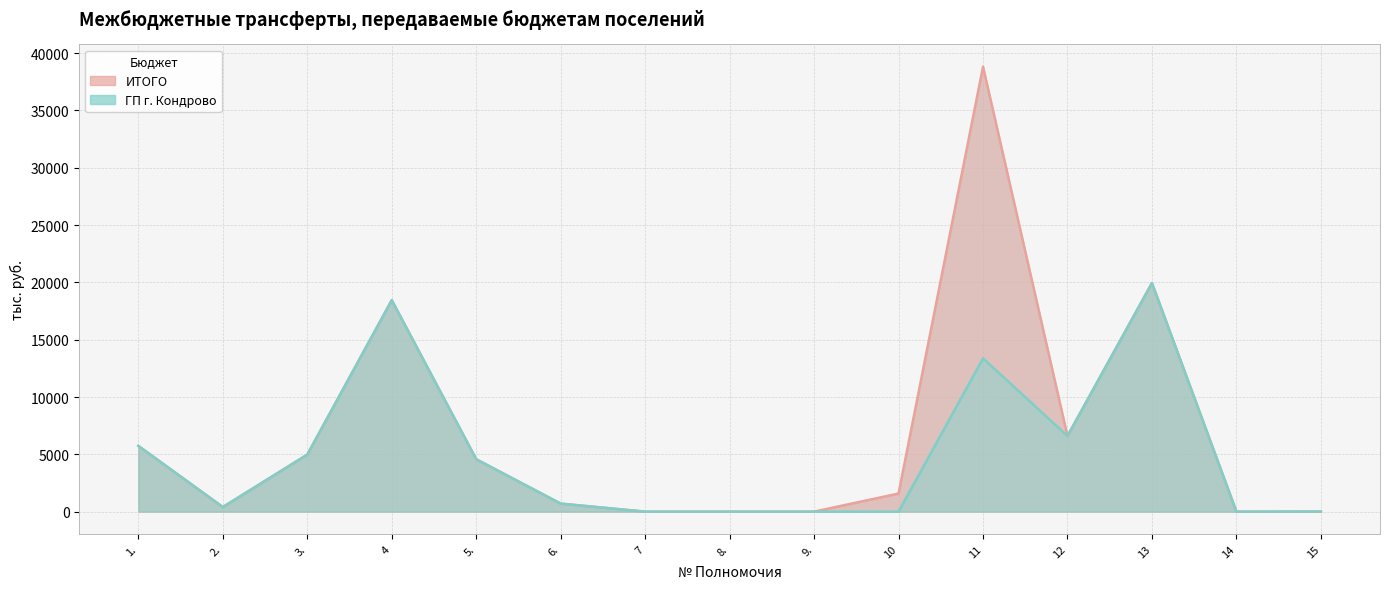

At how many categories does at least one series exceed 11827?

3